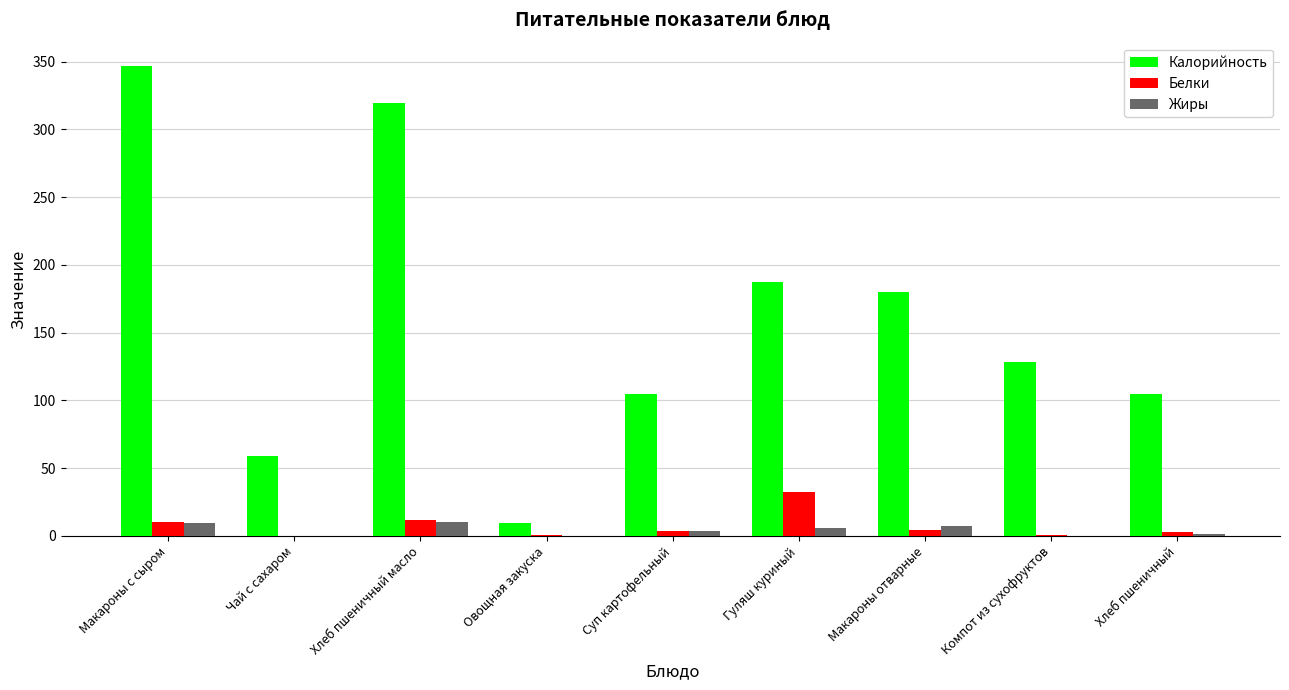

Between Хлеб пшеничный масло and Макароны отварные, which series saw the biggest shift?

Калорийность